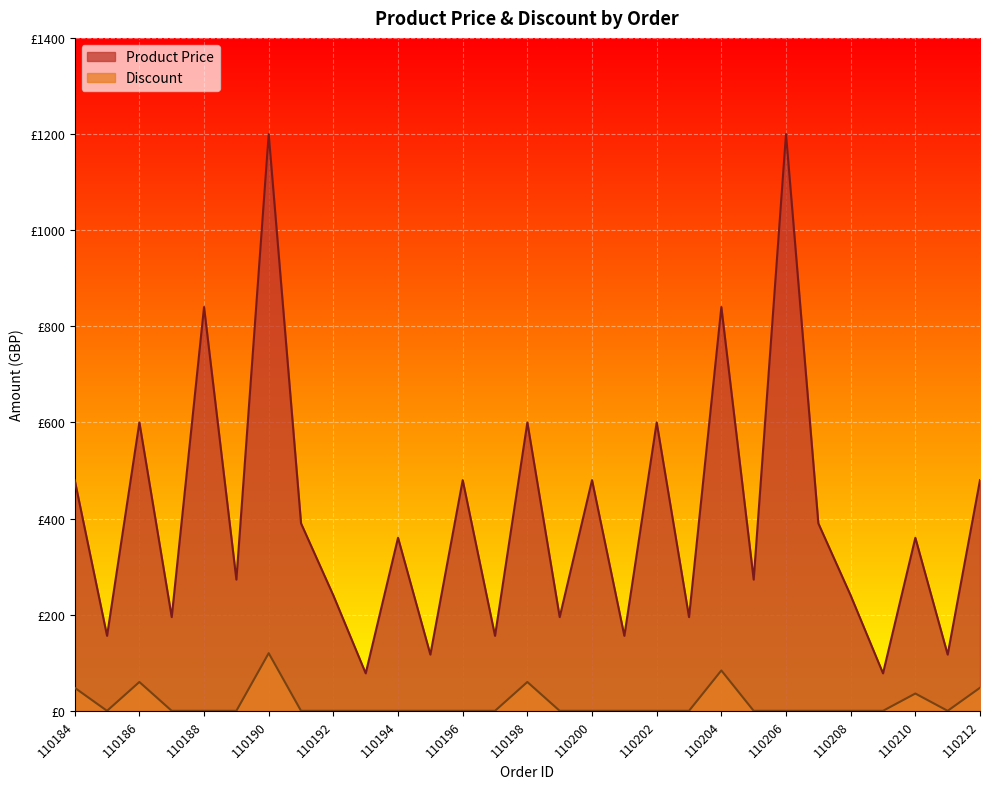

What is the sum of the Discount values at 110212 and 110186?

108